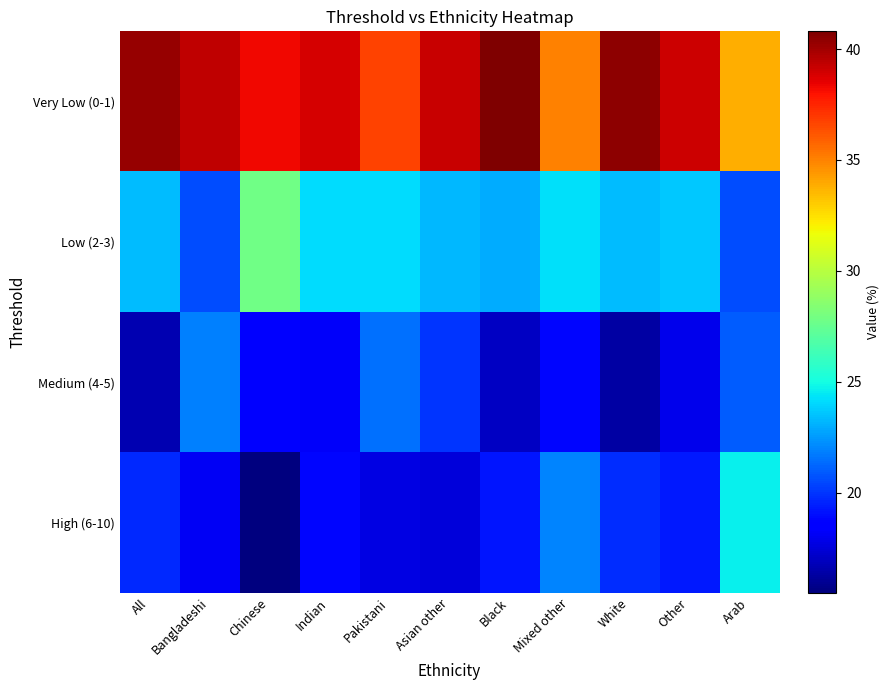

Between Asian other and Arab, which series saw the biggest shift?

High (6-10)